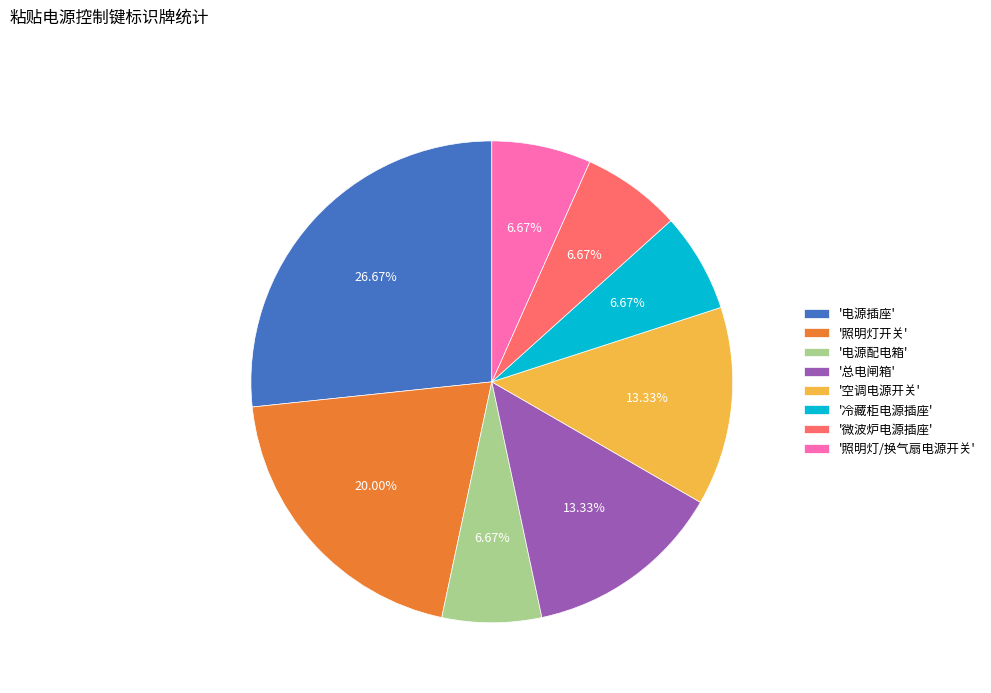

Count the number of slices in the pie.

8